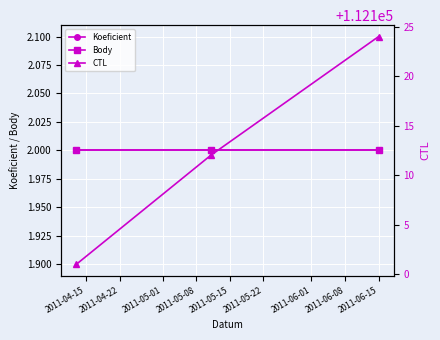

What is the minimum value for Koeficient?

2